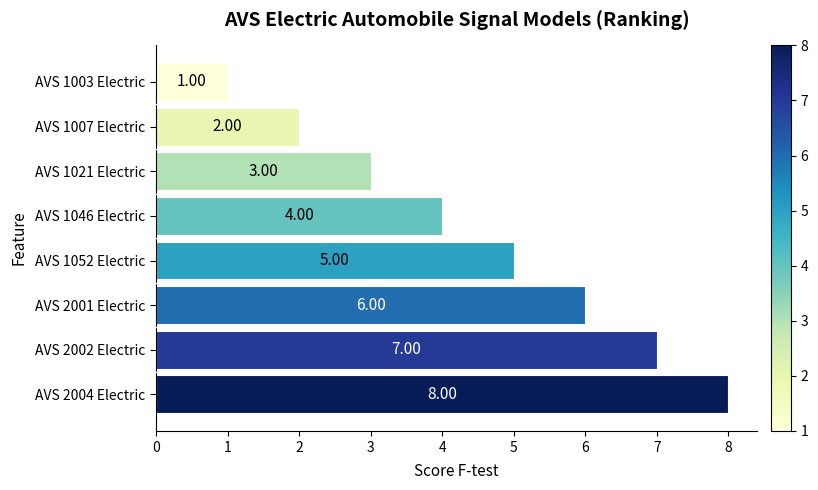

What is the maximum value shown in the chart?

8